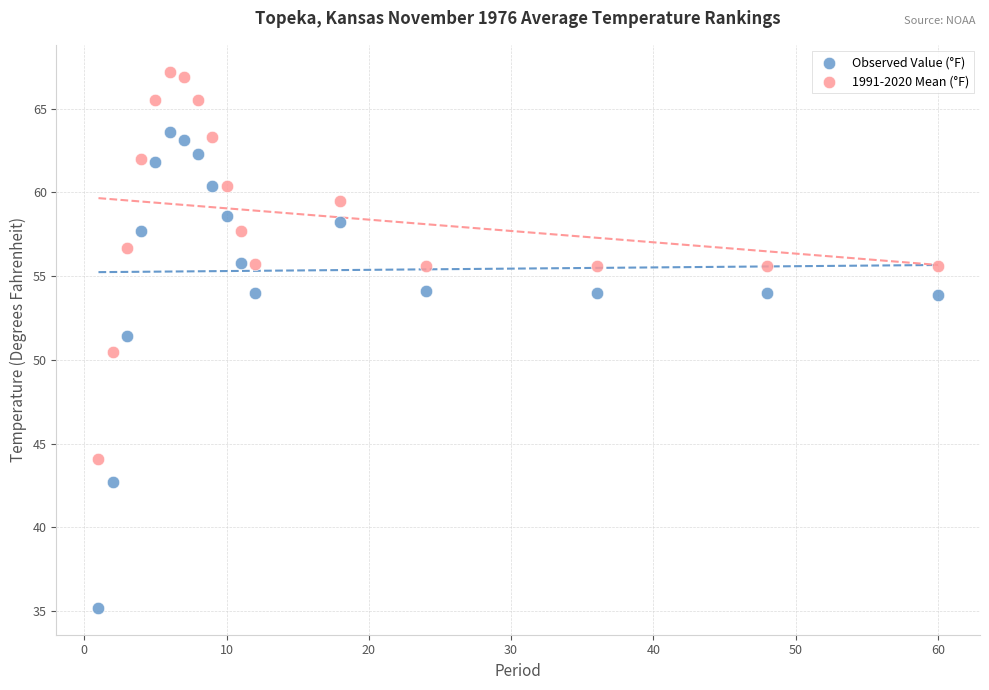

Across all data points, what is the range of X values (max minus min)?

59.0